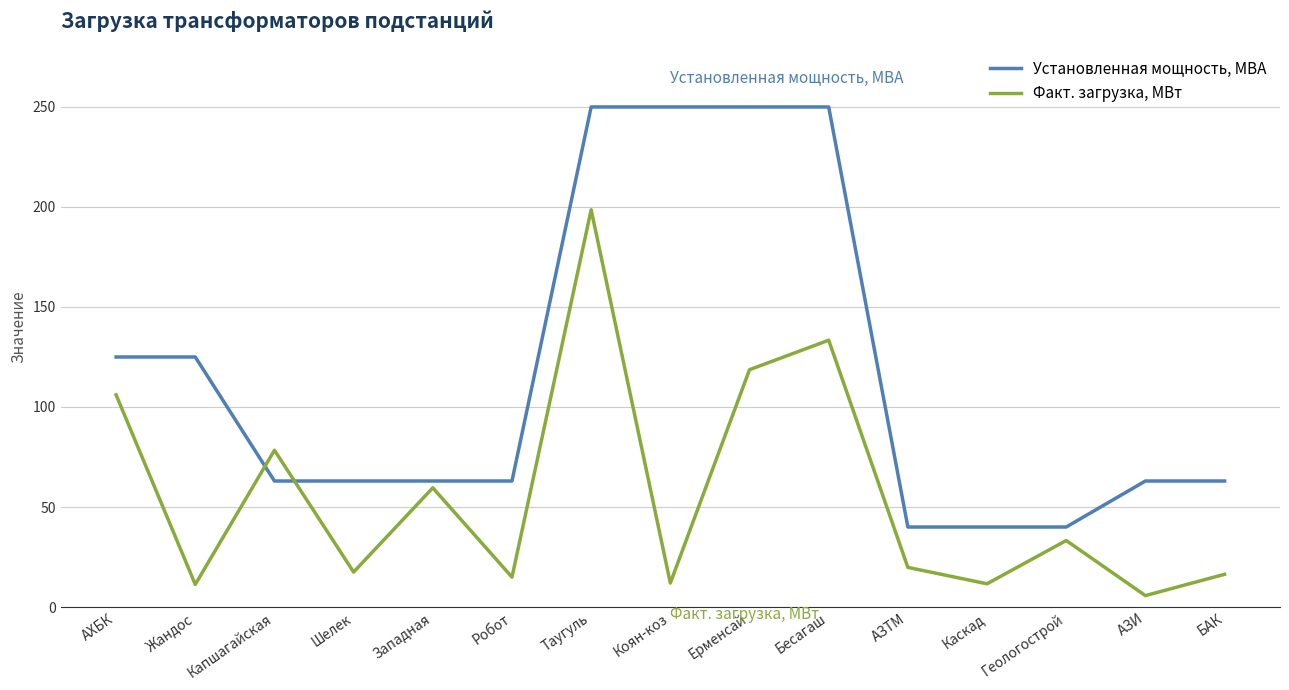

Is it true that Установленная мощность, МВА equals 63.0 at АЗИ?

True